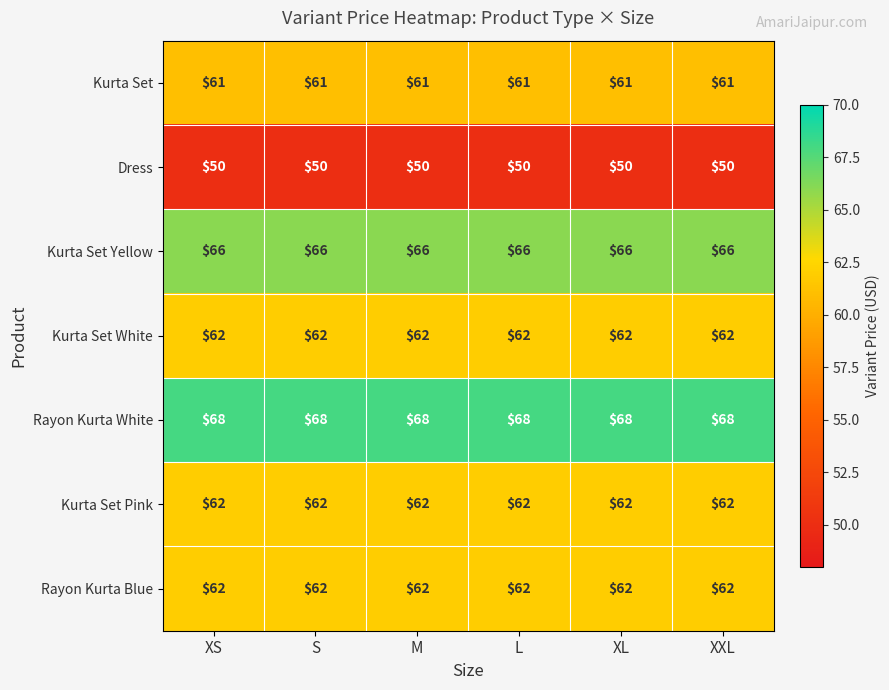

What is the smallest value displayed?

50